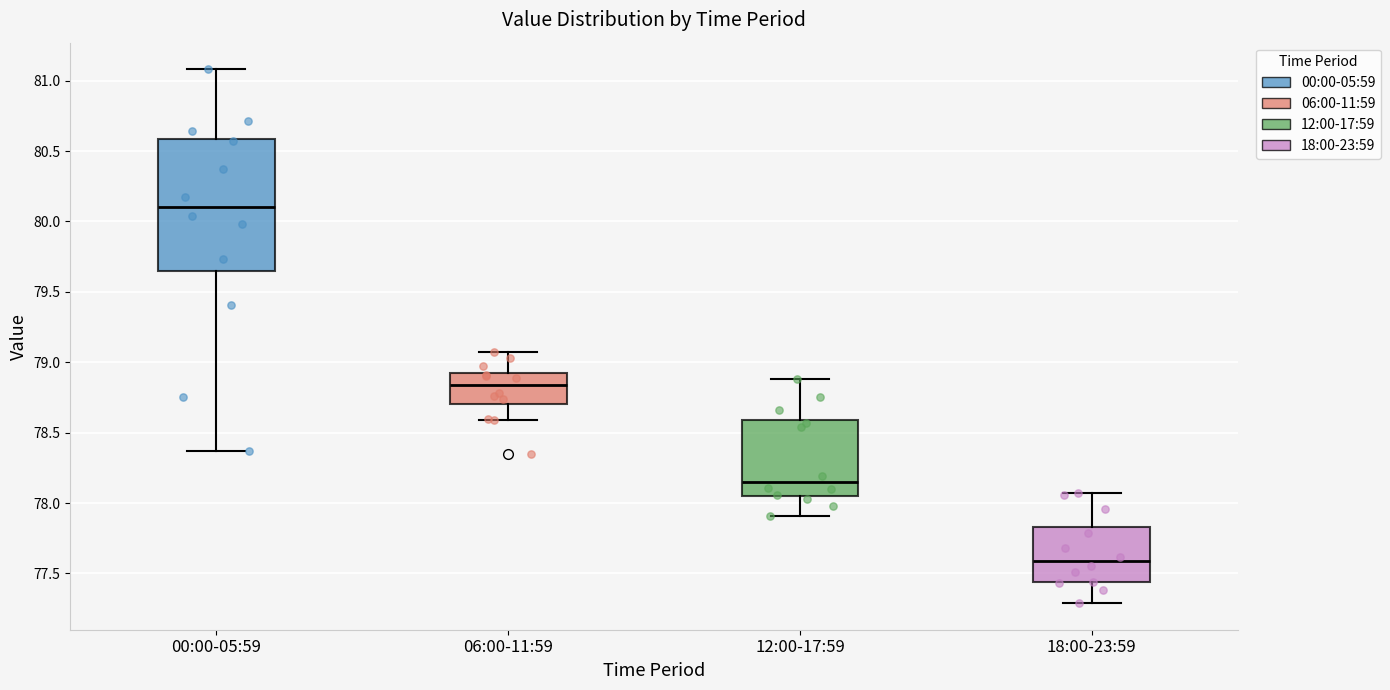

Comparing the boxes themselves (not the whiskers), which one is the tallest?

00:00-05:59